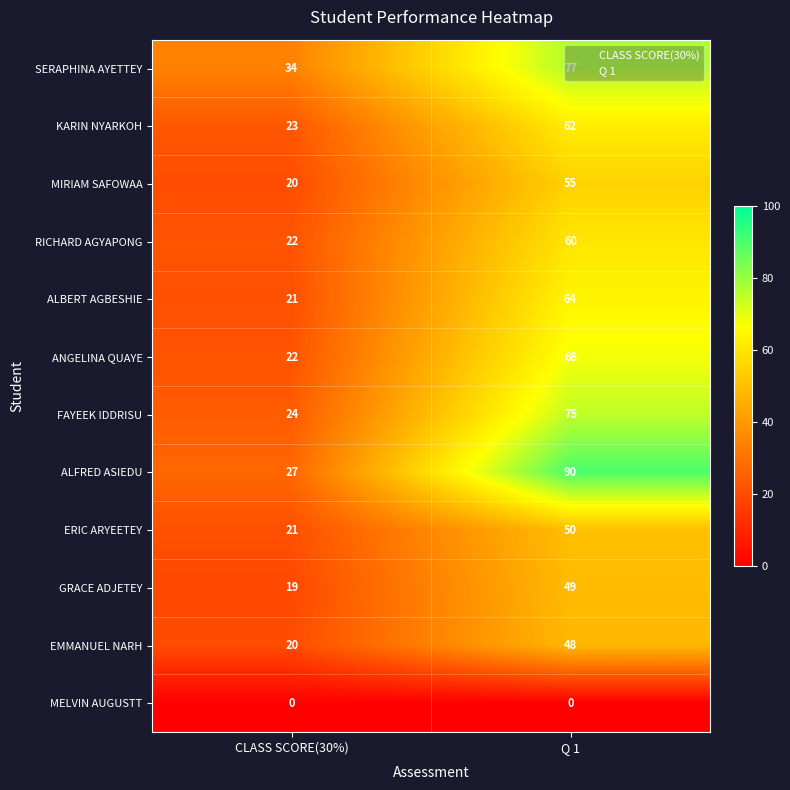

At which category is the sum across all series the highest?

Q 1